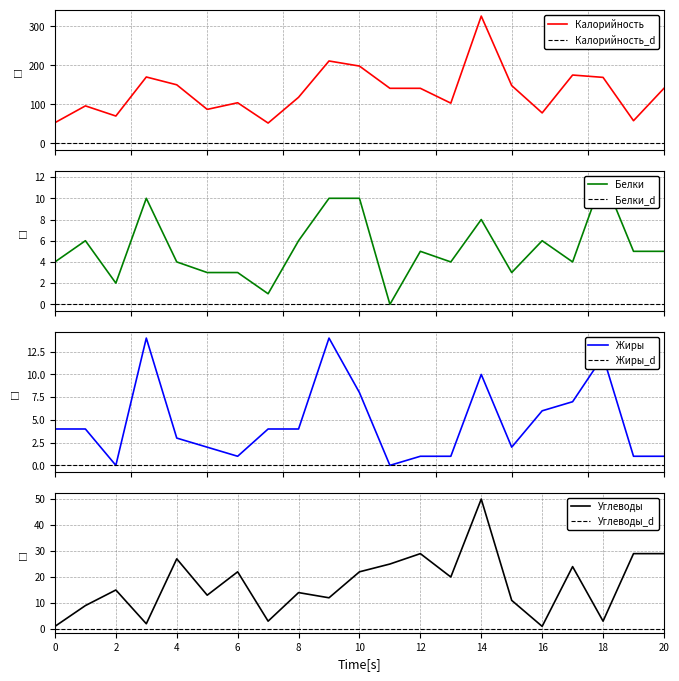

What is the difference between the maximum and second lowest values in the Углеводы series?

49